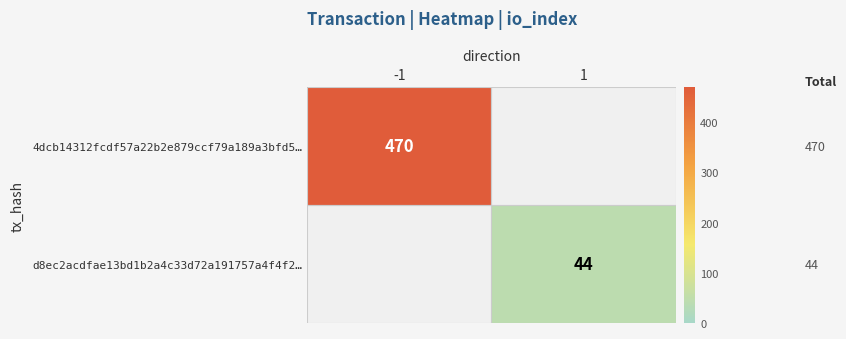

True or false: d8ec2acdfae13bd1b2a4c33d72a191757a4f4f2… has a value of 44 at 1.

True